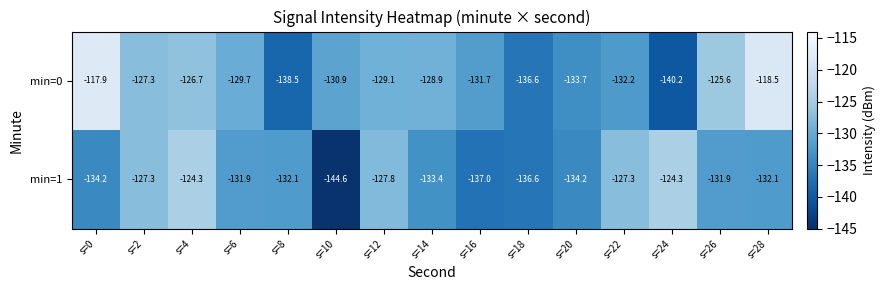

Is it true that min=0 equals -129.7 at s=6?

True